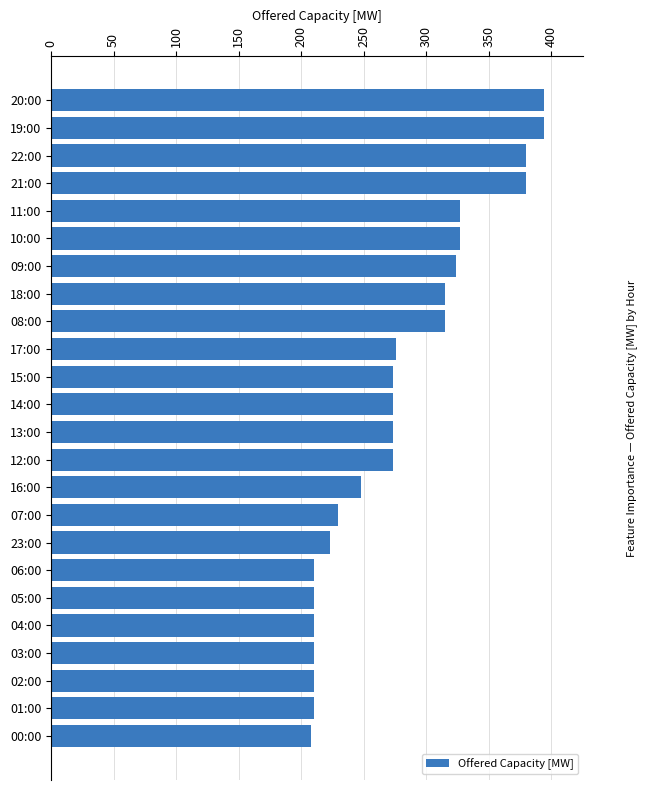

How many data points are less than 273?

10